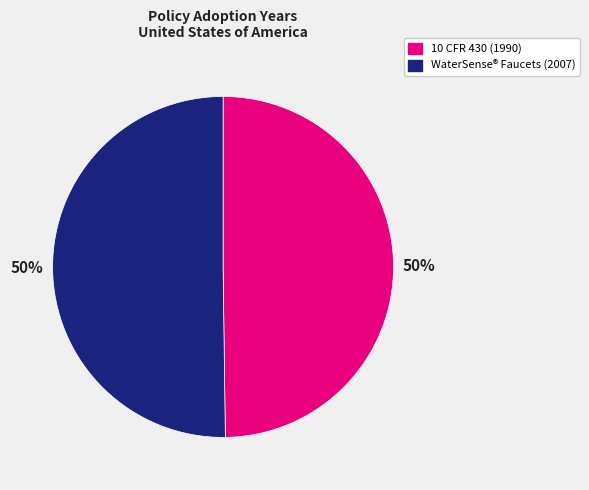

Approximately how many times larger is the value at 10 CFR 430 (1990) compared to WaterSense® Faucets (2007)?

1.0